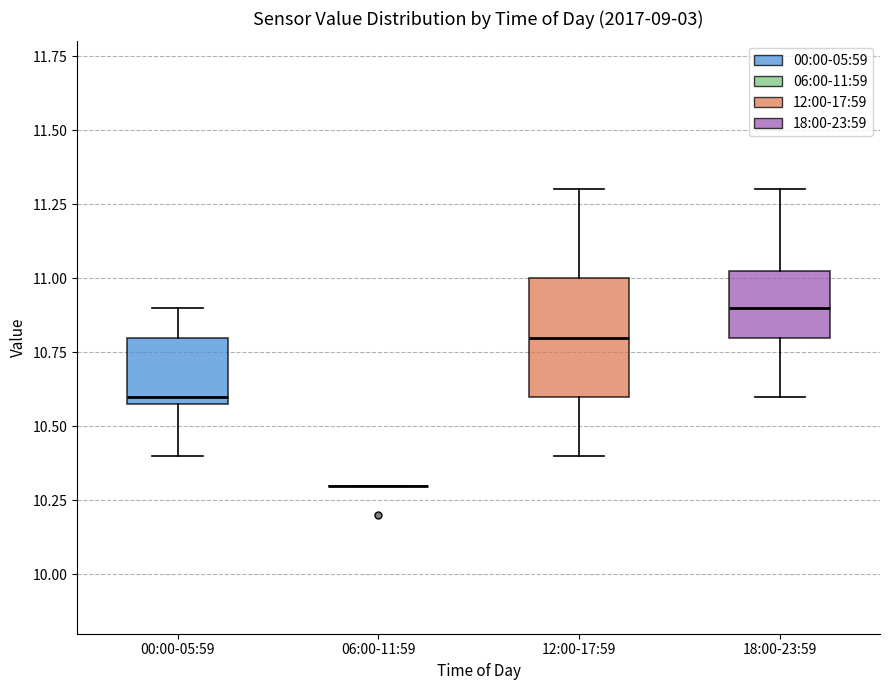

Reading left to right, read every box against the y-axis: the position of its median line, the range the box covers, and the ends of its whiskers. The values are not printed on the chart, so give them approximately, as read against the axis.

00:00-05:59: median 10.60 (just above the box's lower edge), box 10.60 to 10.80, whiskers 10.40 to 10.90
06:00-11:59: box collapsed to a line at 10.30, whiskers 10.30 to 10.30
12:00-17:59: median 10.80, box 10.60 to 11.00, whiskers 10.40 to 11.30
18:00-23:59: median 10.90, box 10.80 to 11.05, whiskers 10.60 to 11.30